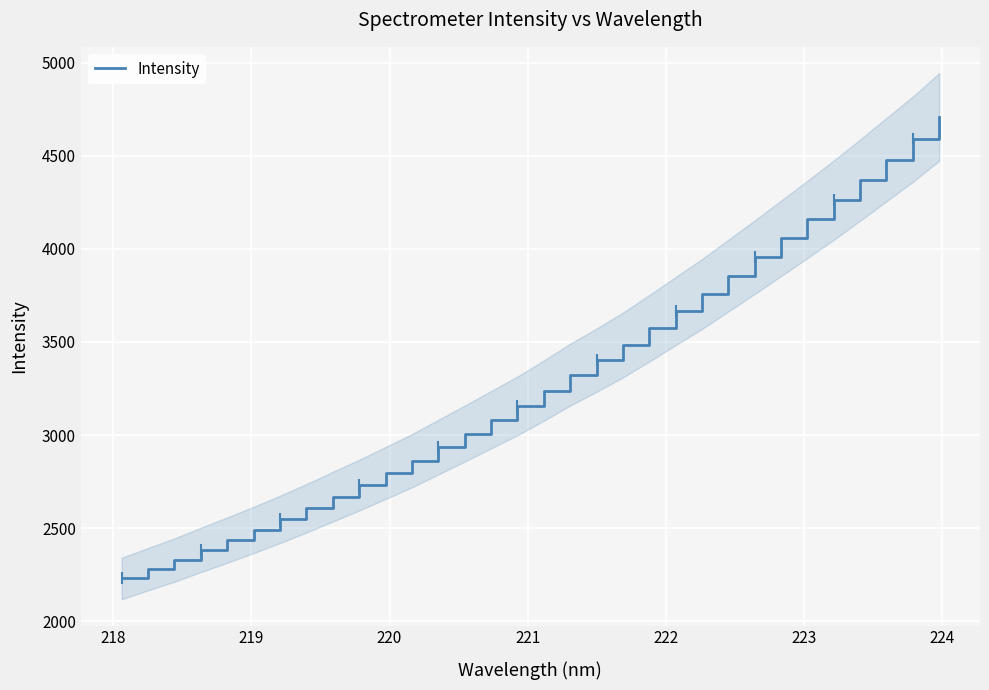

What is the minimum value for Intensity?

2229.7